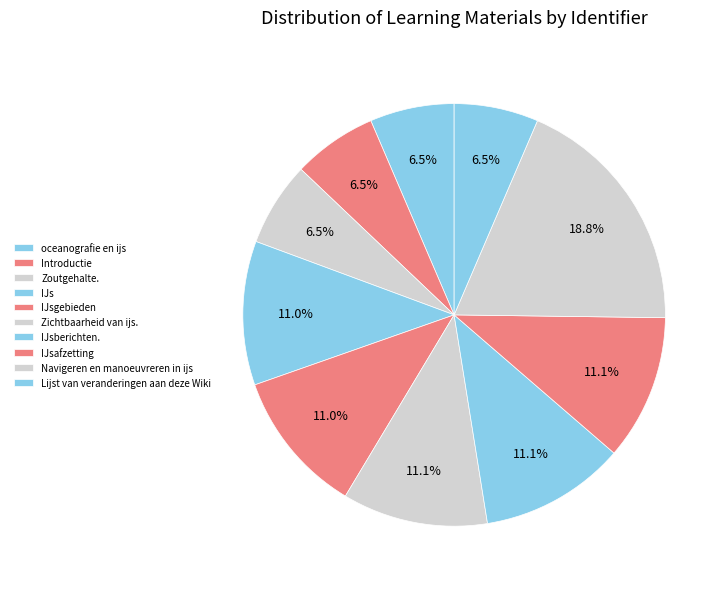

To the nearest percent, what is the average slice percentage?

10%